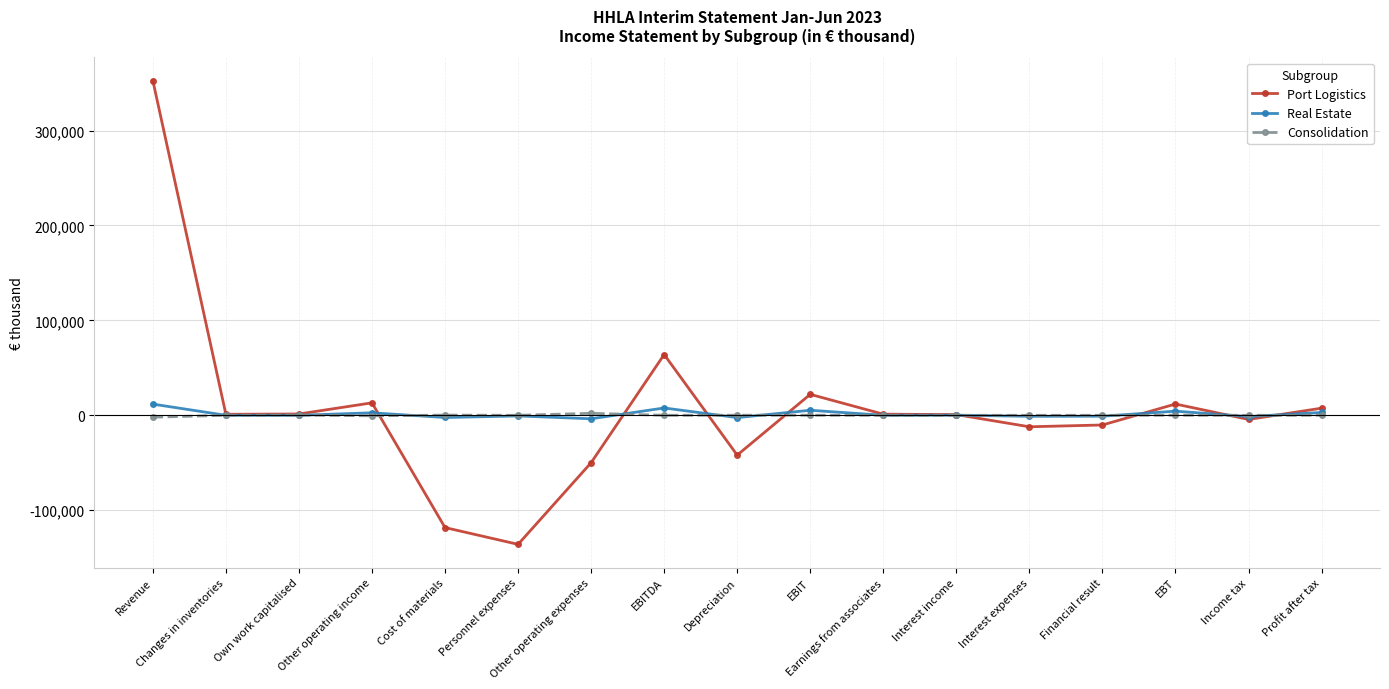

Which series has the largest range (max minus min)?

Port Logistics